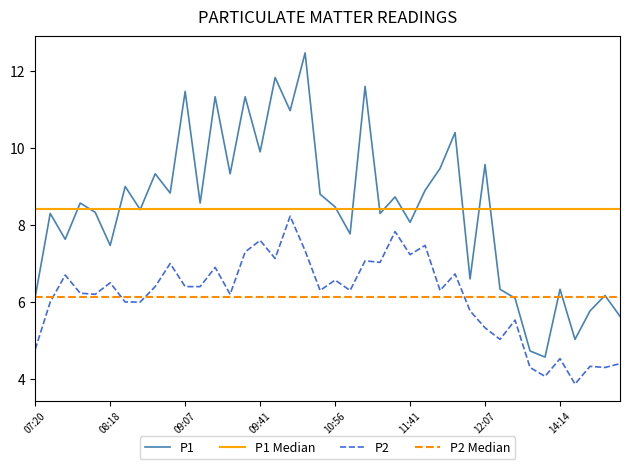

Rank the series by their maximum value, from lowest to highest.

P2 Median, P2, P1 Median, P1